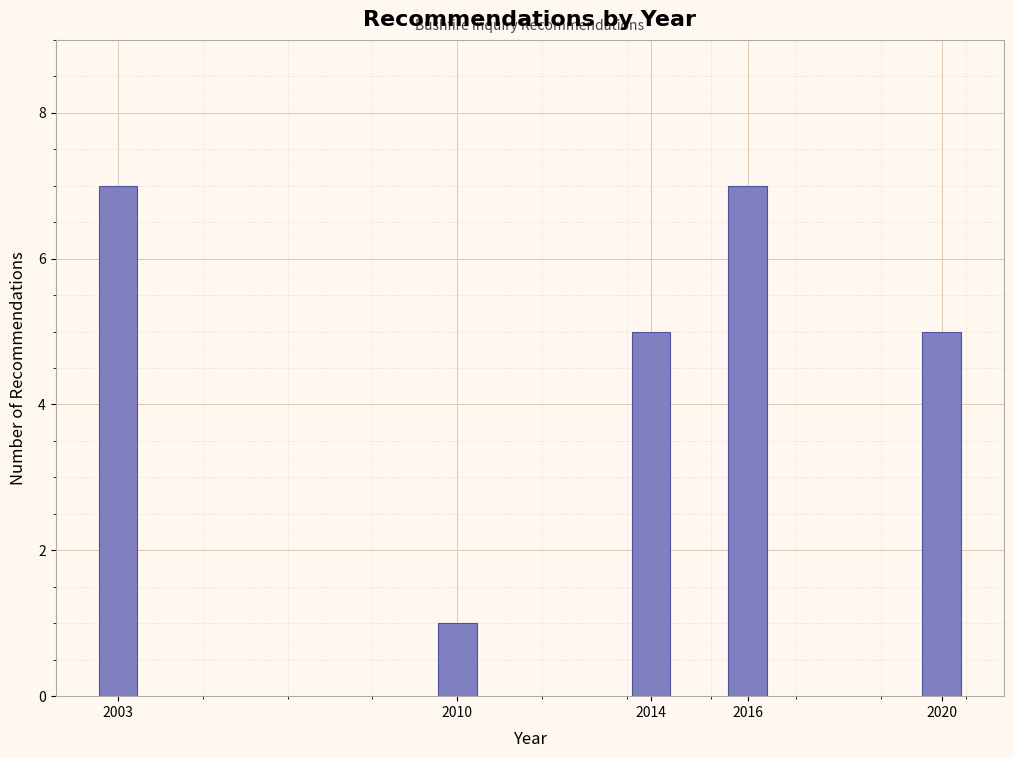

Reading left to right, what are all the values shown in this chart?

2003=7	2010=1	2014=5	2016=7	2020=5